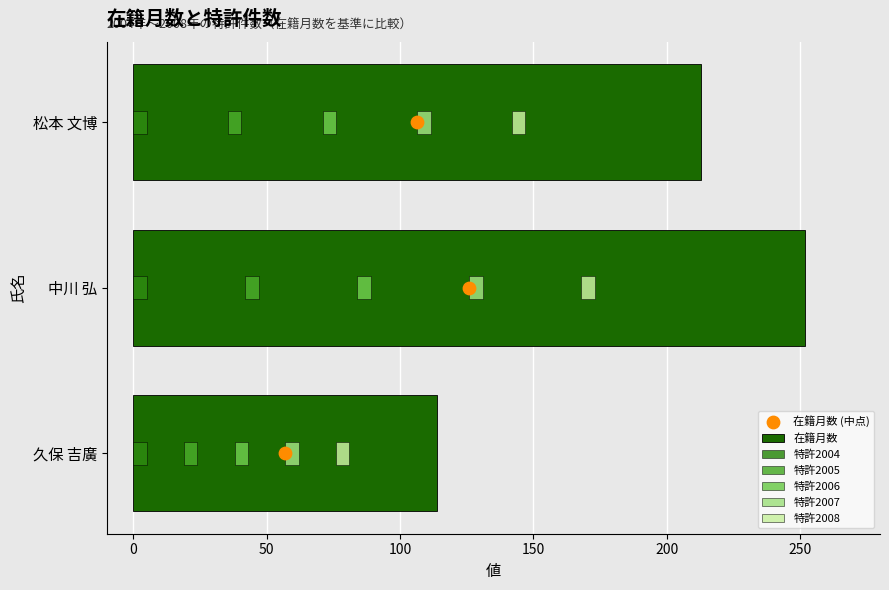

Which series reaches the minimum Y coordinate?

特許2004